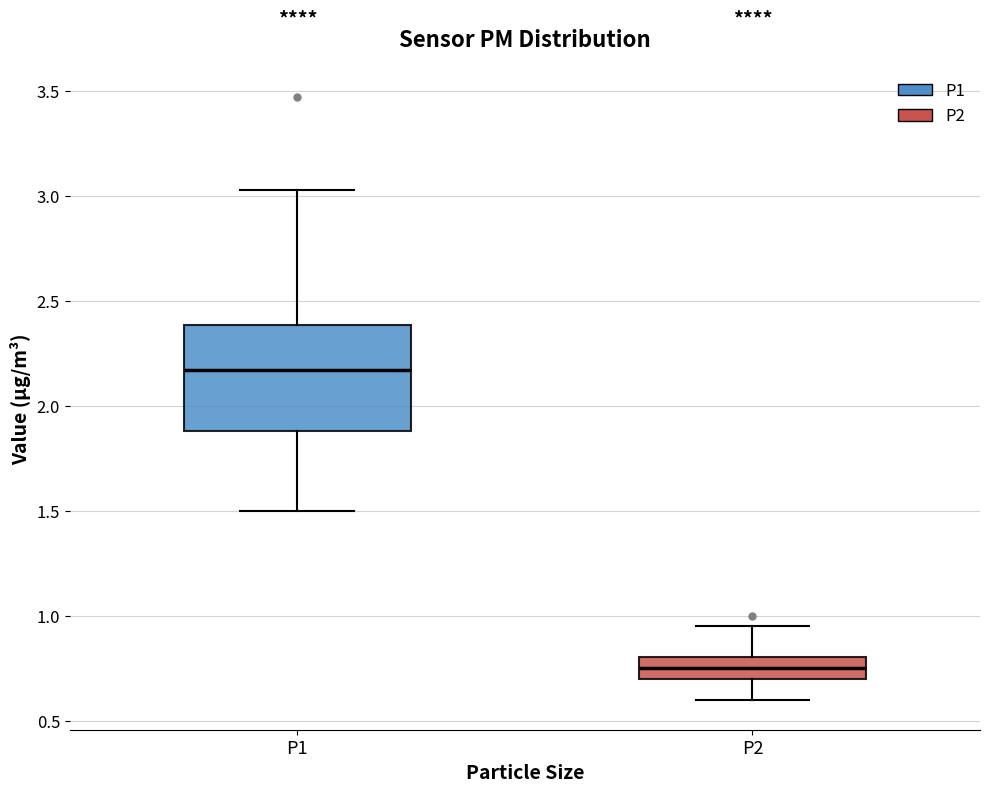

Which box's median line is the highest?

P1